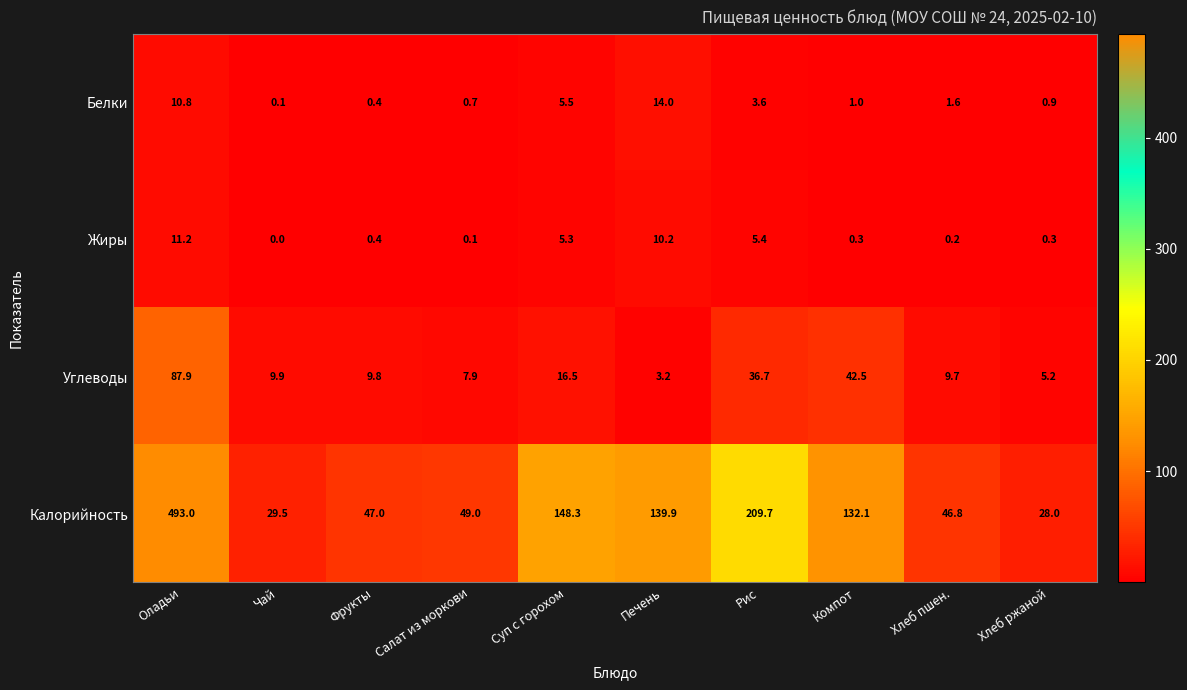

Which series has the widest spread of values?

Калорийность